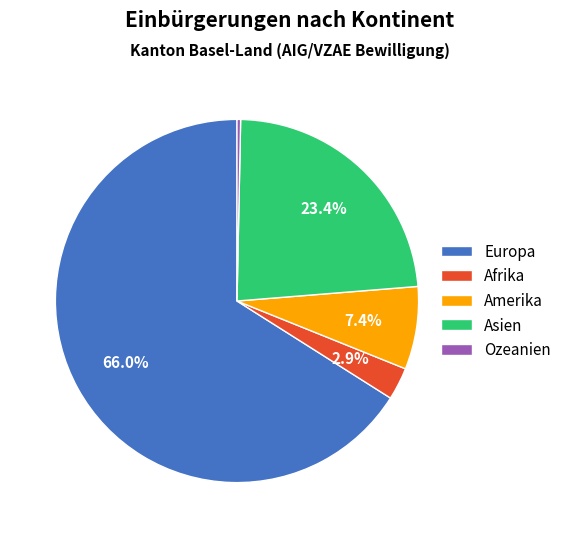

What is the ratio of the value at Asien to the value at Amerika?

3.2